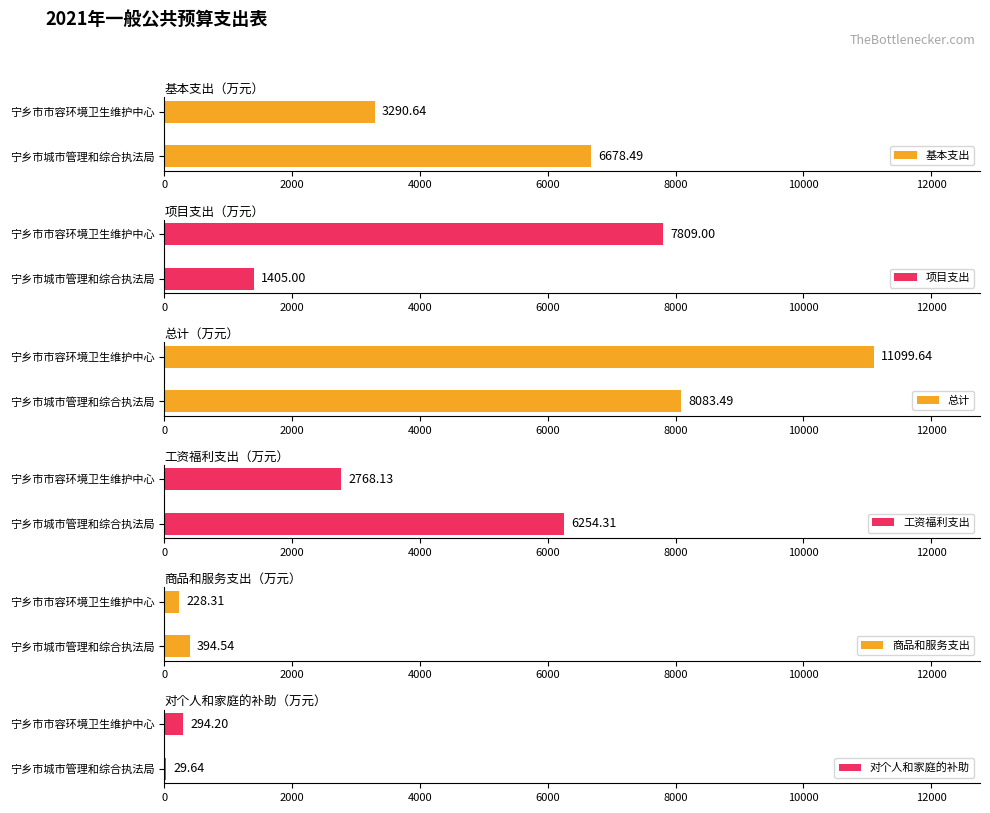

What is the difference between the 工资福利支出 values at 2000 and 0?

3486.2